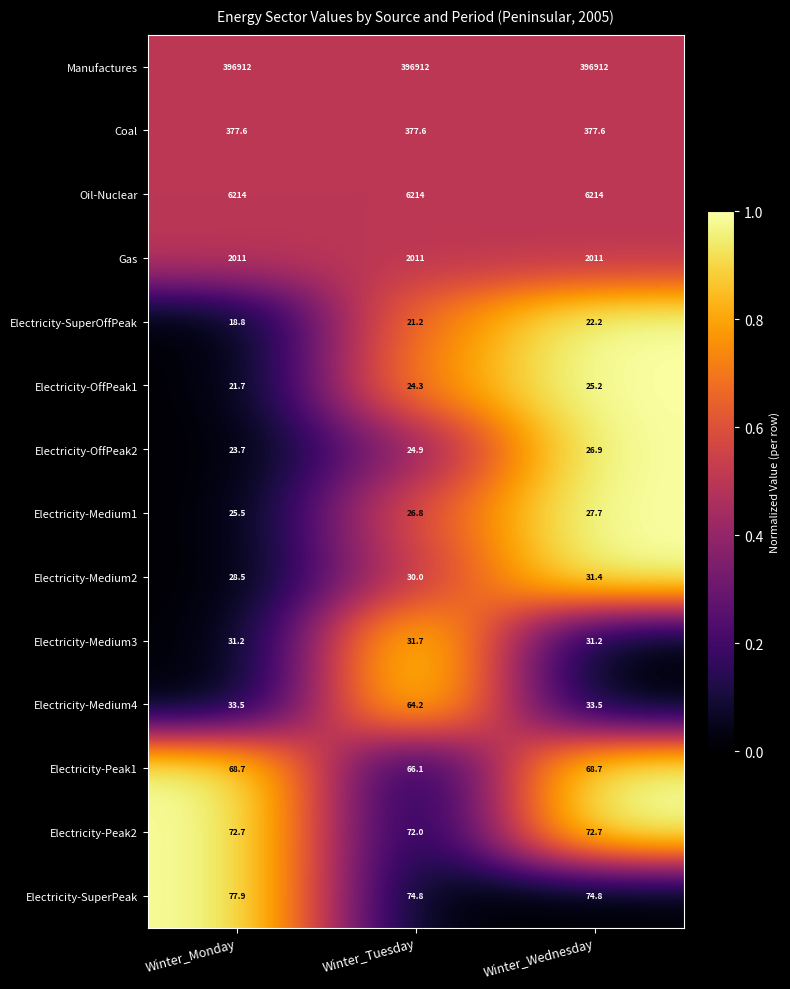

What is the difference between the Electricity-Medium4 values at Winter_Monday and Winter_Tuesday?

30.7